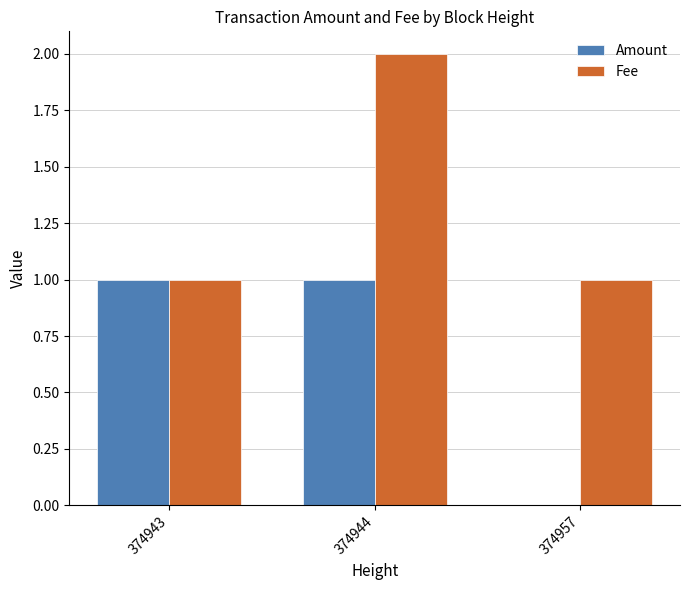

Which label corresponds to the largest value in the chart?

374944